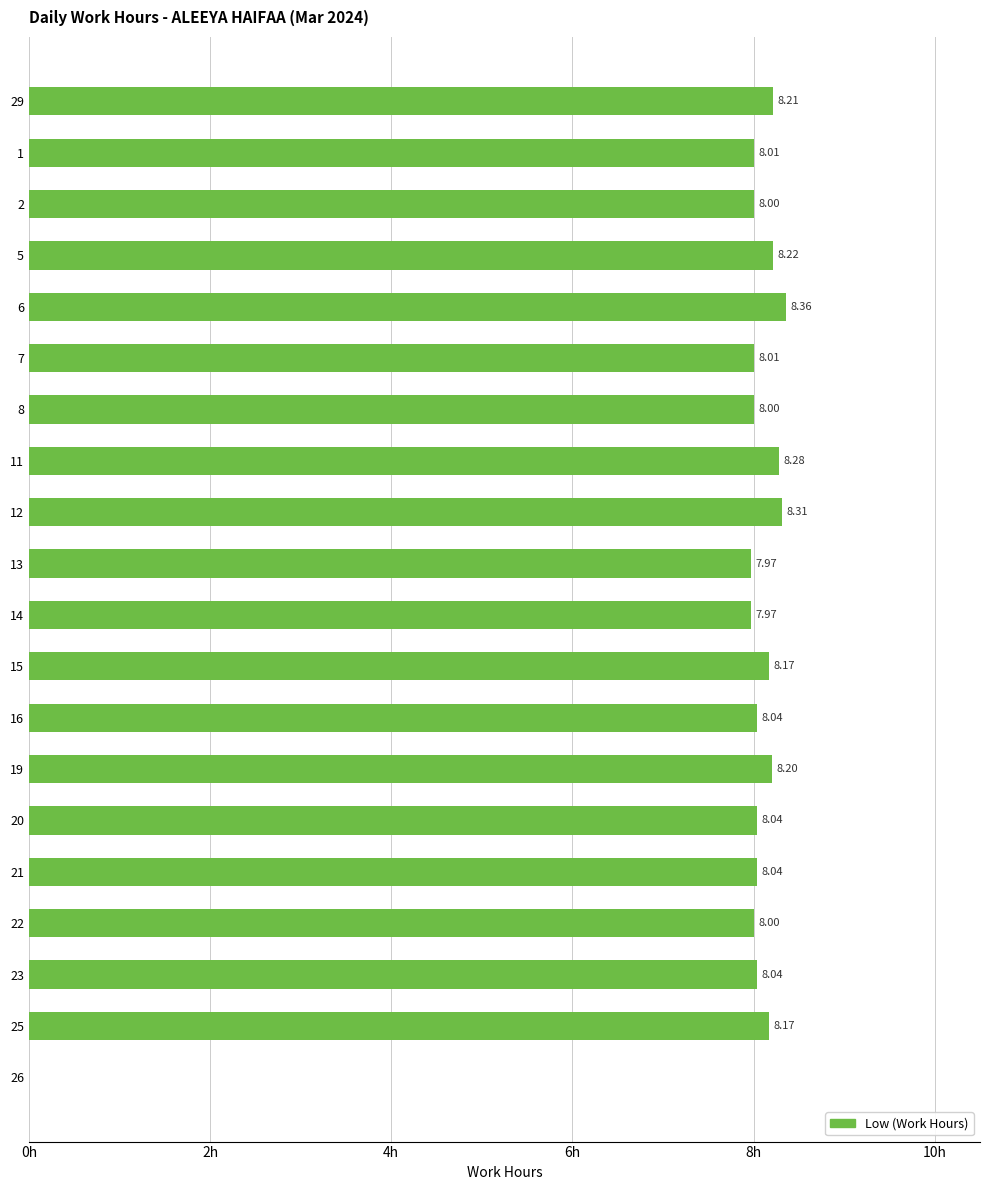

Are the bars horizontal?

Yes